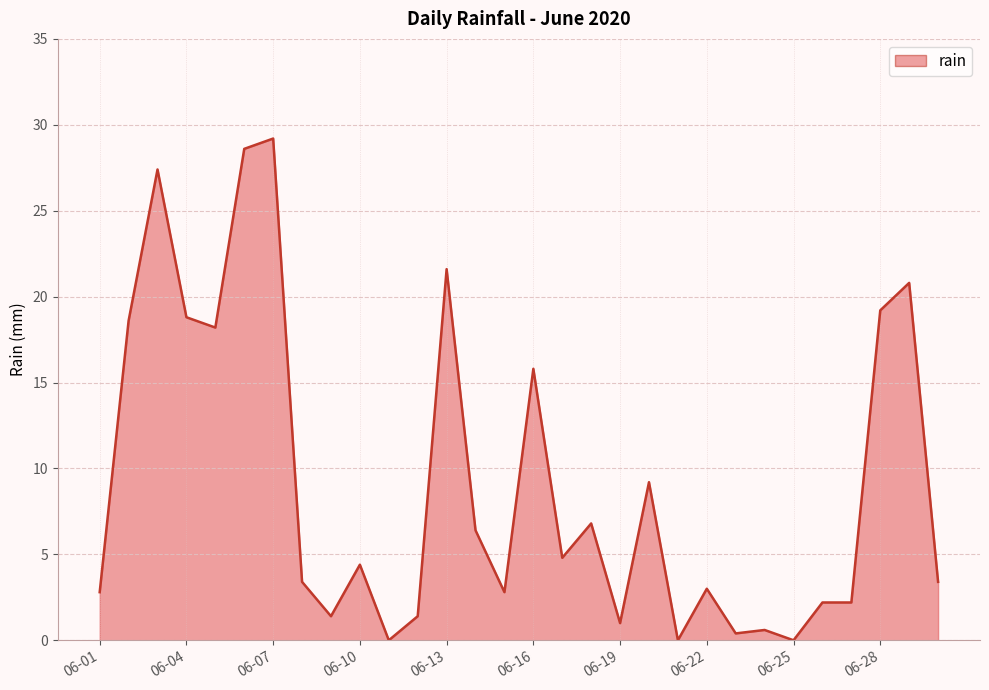

True or false: there are more than 1 points higher than both neighbors.

True